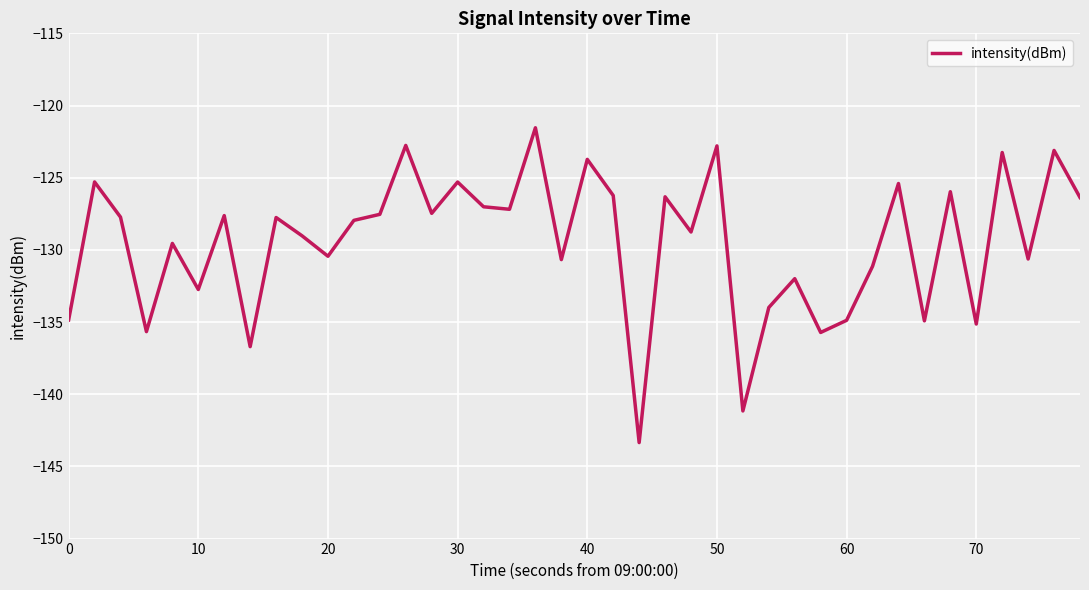

What is the maximum value shown in the chart?

-121.5